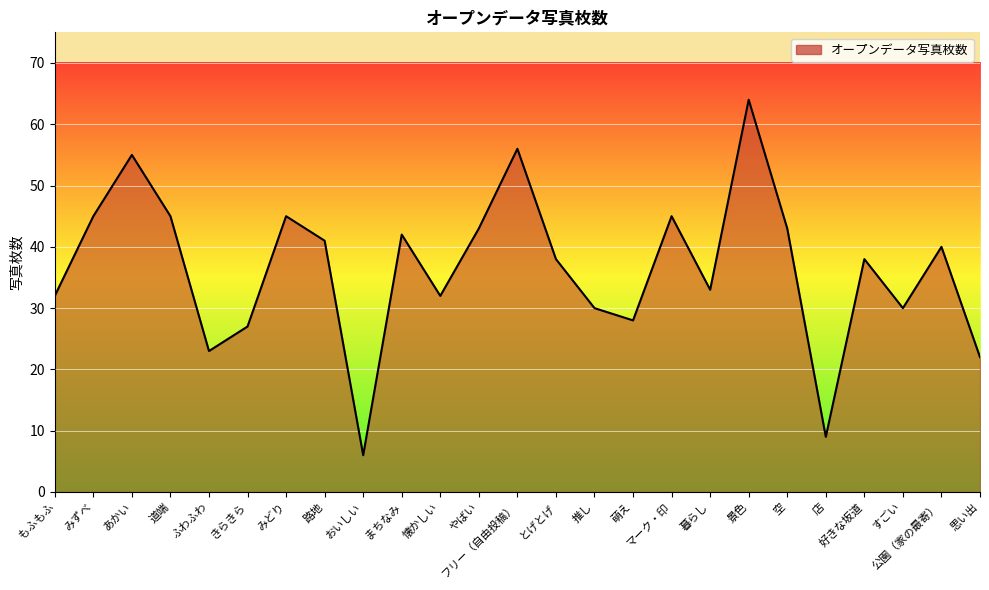

What is the average value?

36